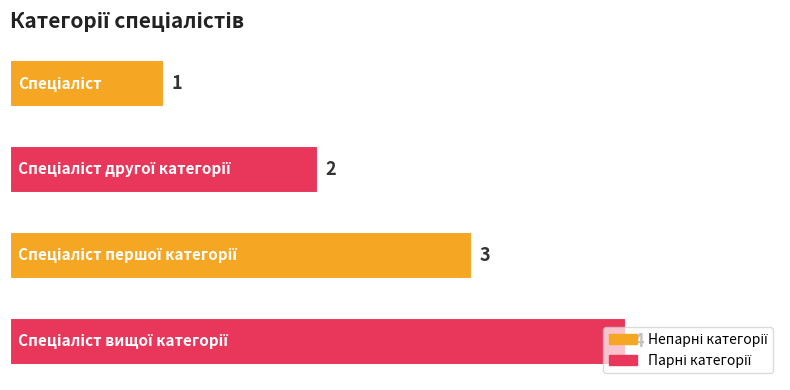

Count the values in the range 2 to 4.

3